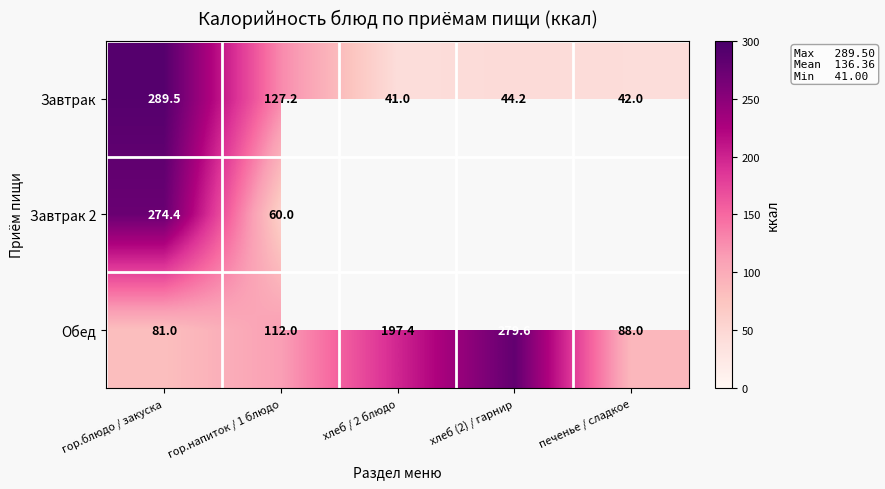

The value of Обед at гор.напиток / 1 блюдо is 177.5. True or false?

False